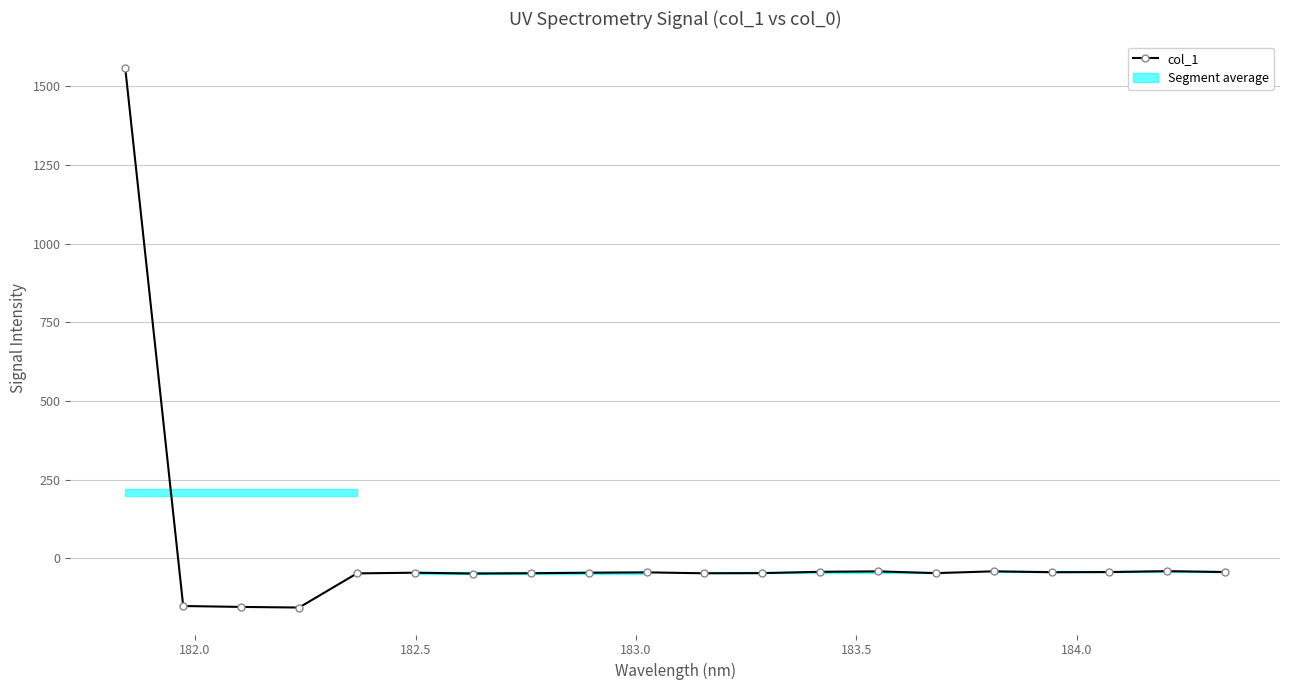

What is the value of the col_1 point at the 12th from the left?

-47.4